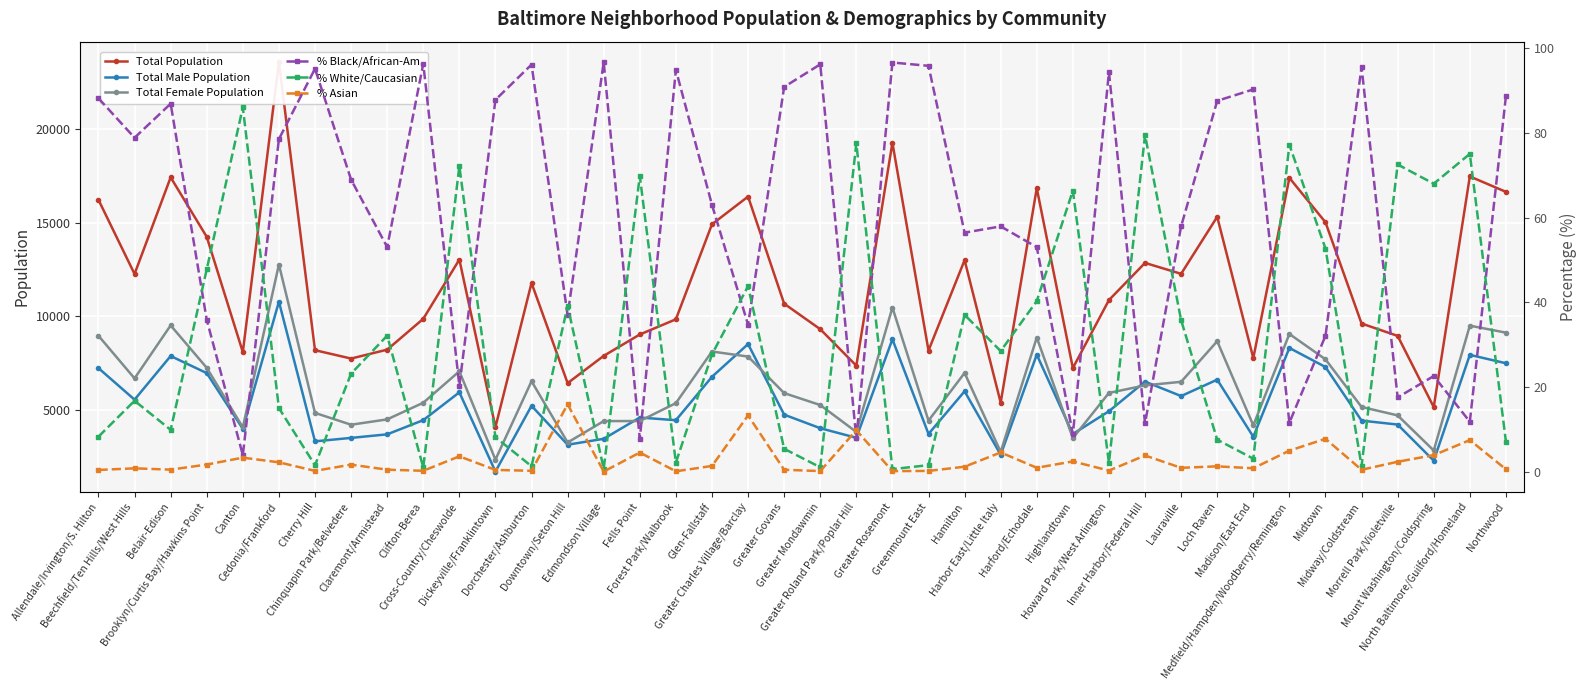

What is the spread (max minus min) of values at Midway/Coldstream?

9623.5